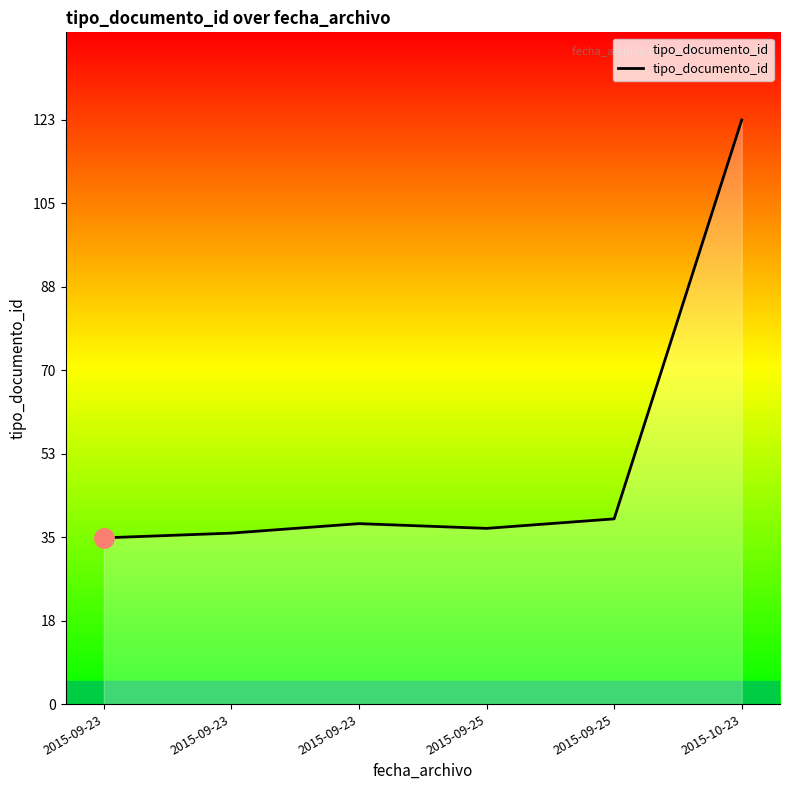

How many points are higher than both their immediate neighbors (excluding endpoints)?

1